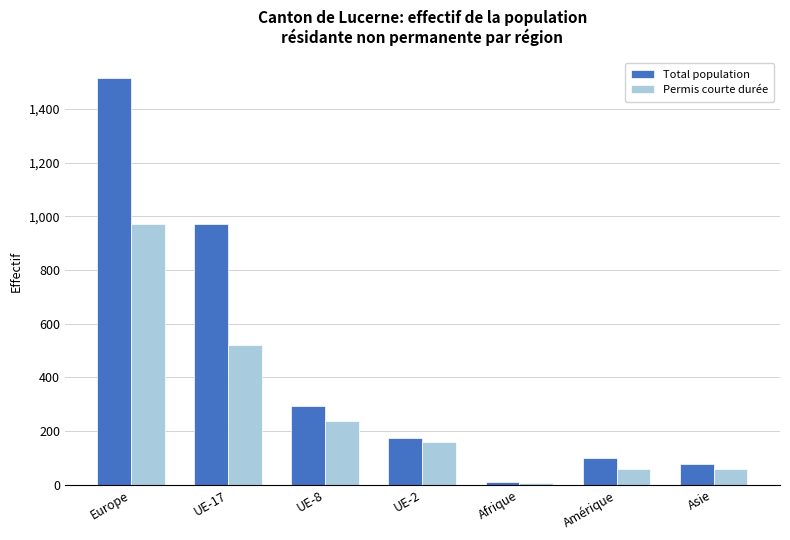

Reading left to right, transcribe all the data shown in this chart.

Total population: Europe=1517	UE-17=971	UE-8=294	UE-2=175	Afrique=12	Amérique=100	Asie=76
Permis courte durée: Europe=971	UE-17=522	UE-8=237	UE-2=160	Afrique=8	Amérique=58	Asie=58